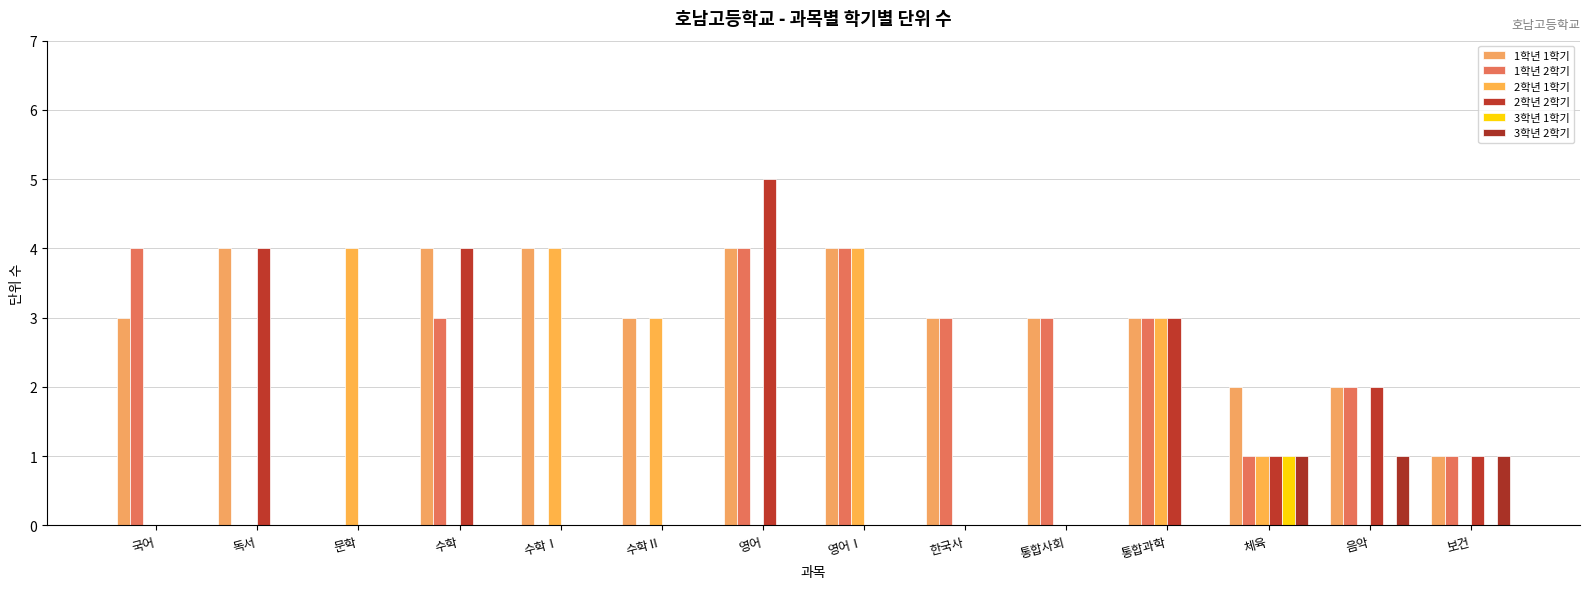

Rank the categories by 1학년 2학기 value from highest to lowest.

국어, 영어, 영어Ⅰ, 수학, 한국사, 통합사회, 통합과학, 음악, 체육, 보건, 독서, 문학, 수학Ⅰ, 수학Ⅱ